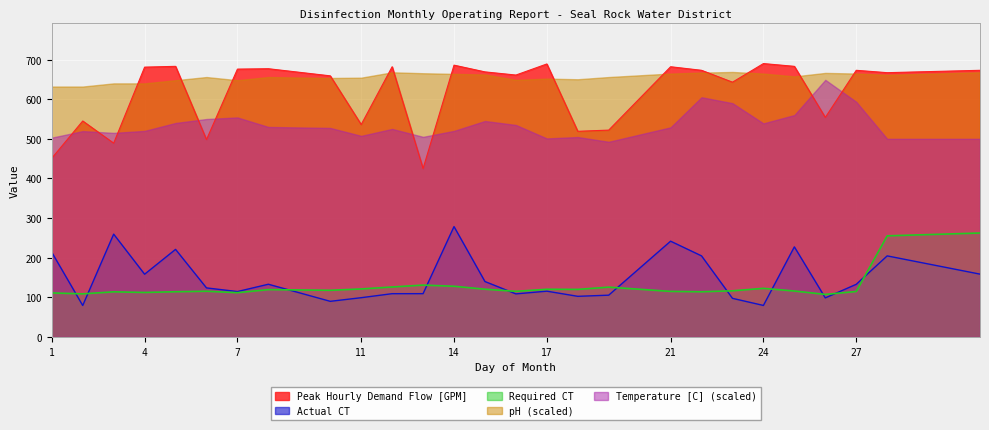

True or false: Required CT and Peak Hourly Demand Flow [GPM] cross at least once.

False